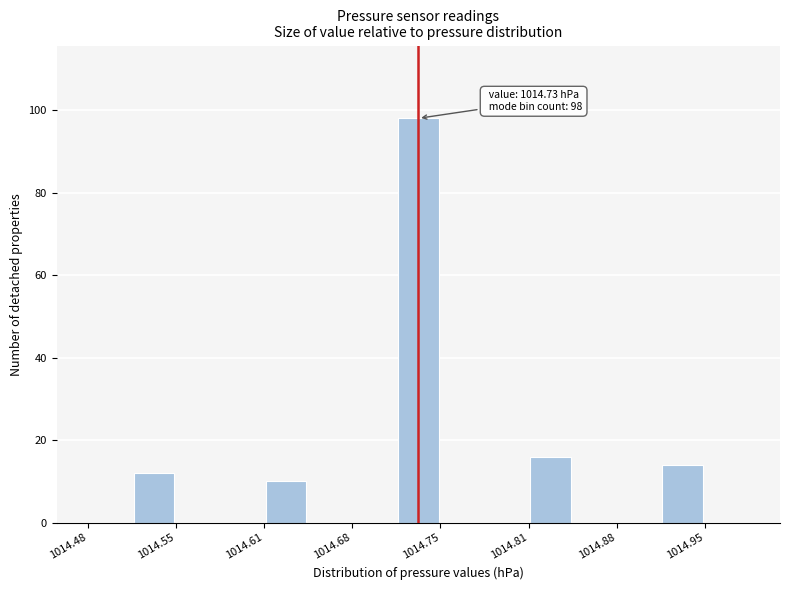

Around what value on the x-axis is the tallest bar? Give the approximate position of its centre, as read against the axis.

1014.73